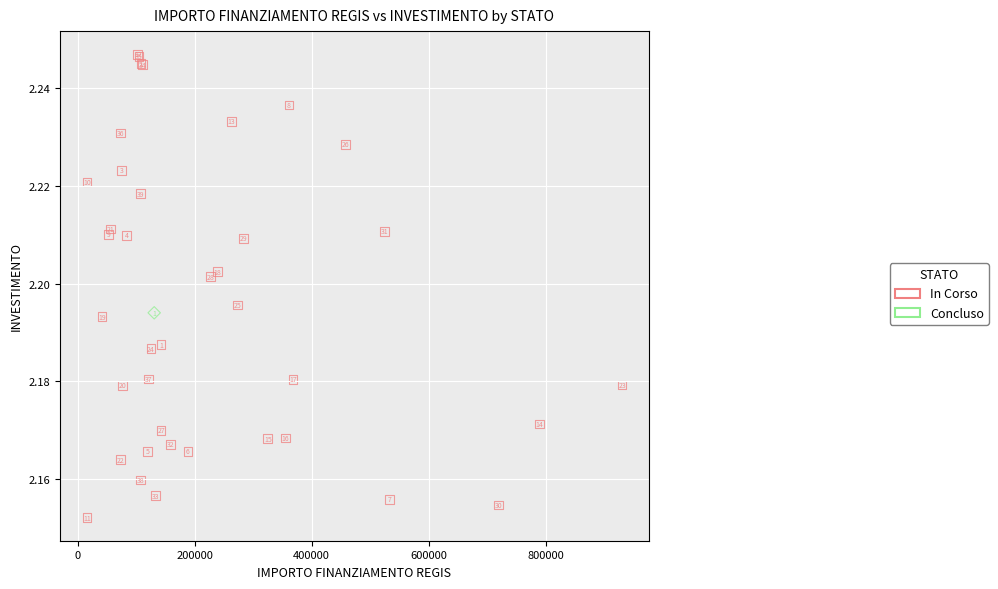

What are all the series names shown in the legend?

In Corso, Concluso